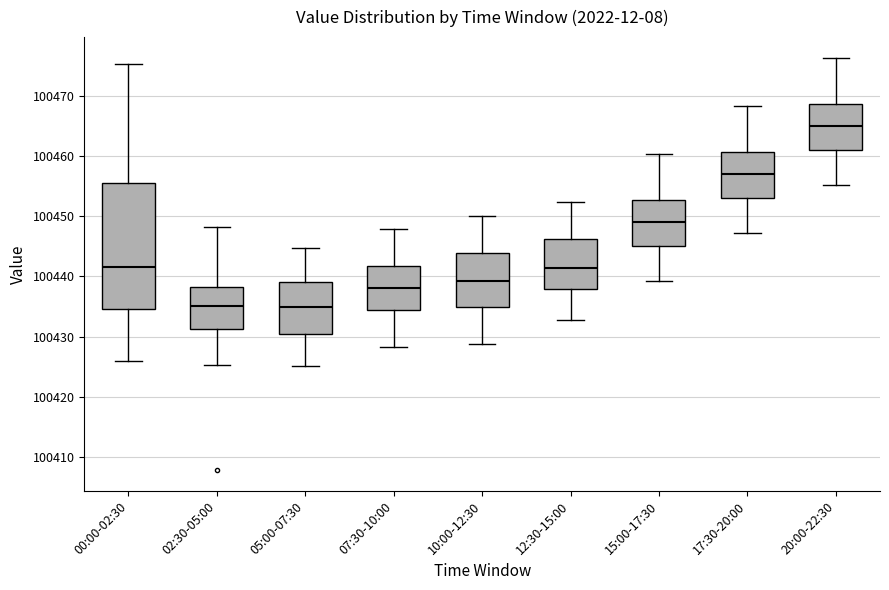

Comparing the boxes themselves (not the whiskers), which one is the tallest?

00:00-02:30